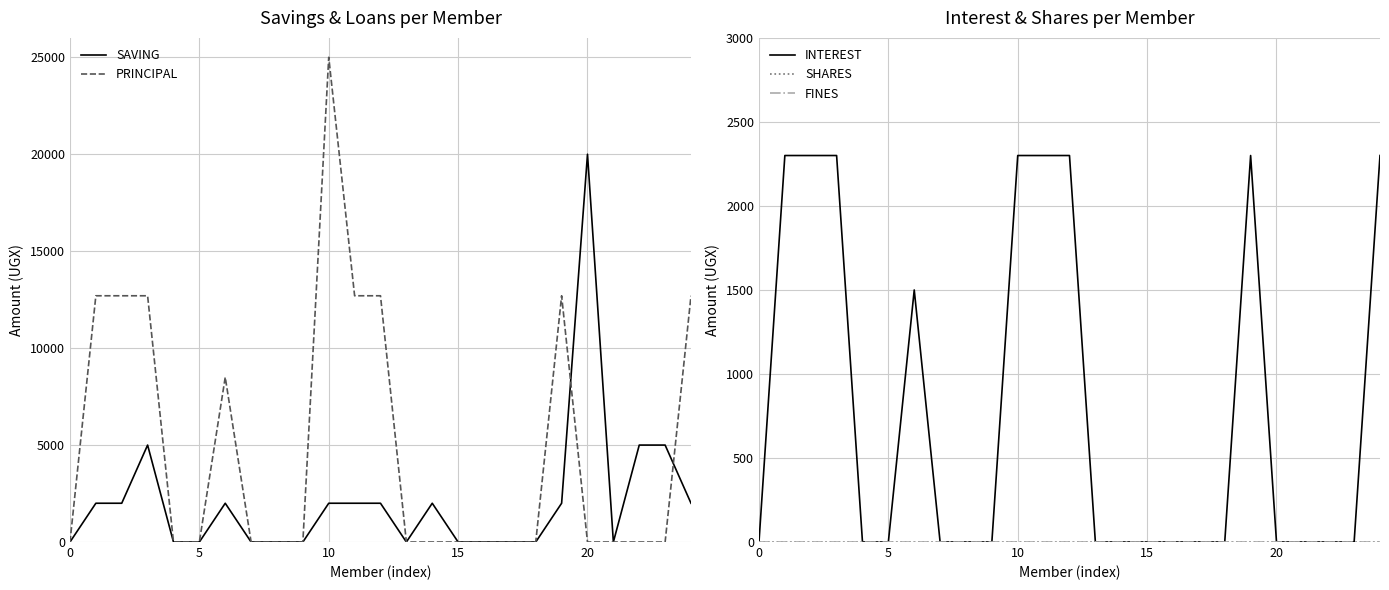

Which series has the largest total across all categories?

PRINCIPAL